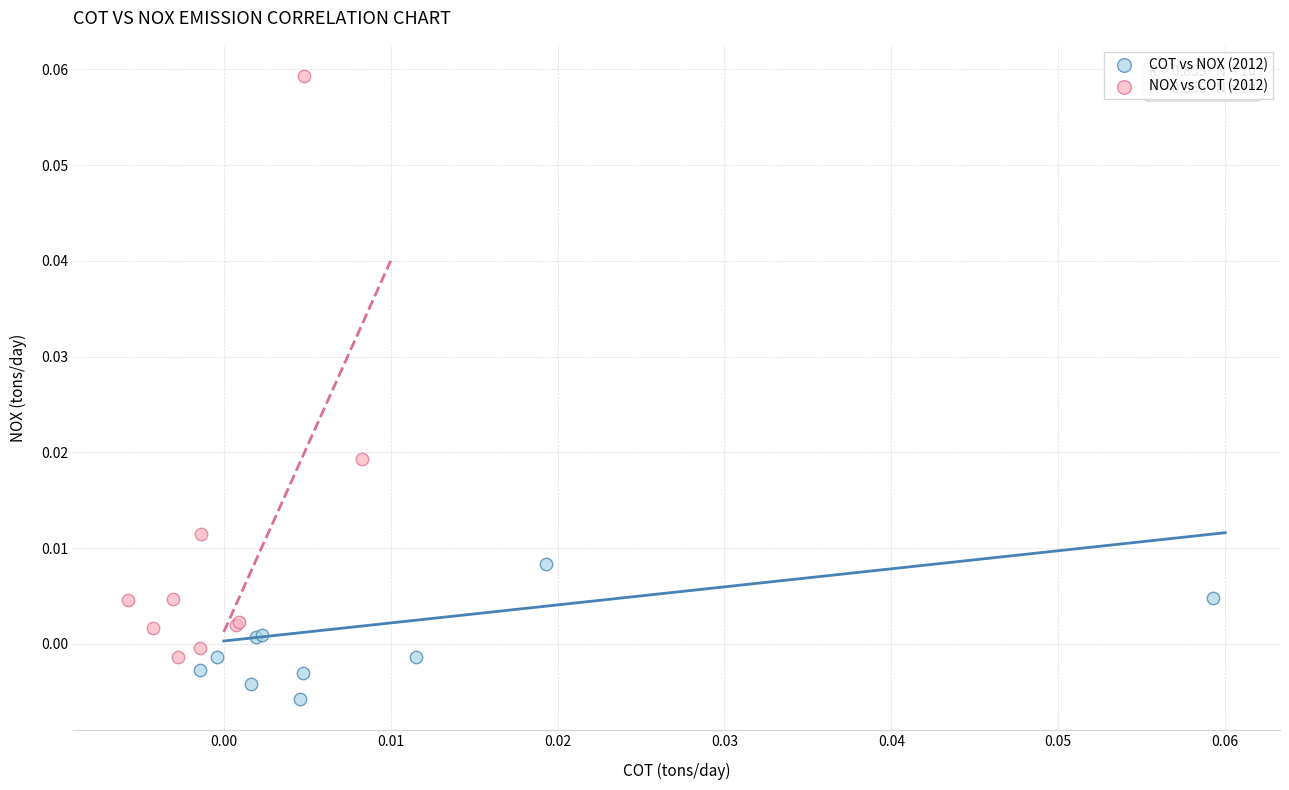

Which series contains the lowest Y value?

COT vs NOX (2012)